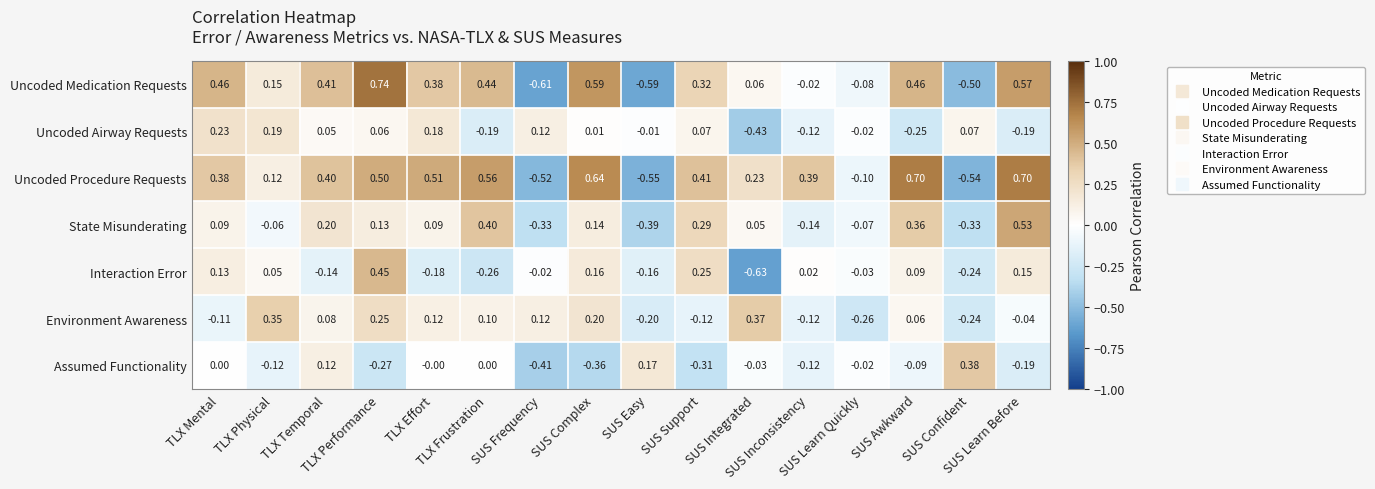

Which series has the largest total across all categories?

Uncoded Procedure Requests